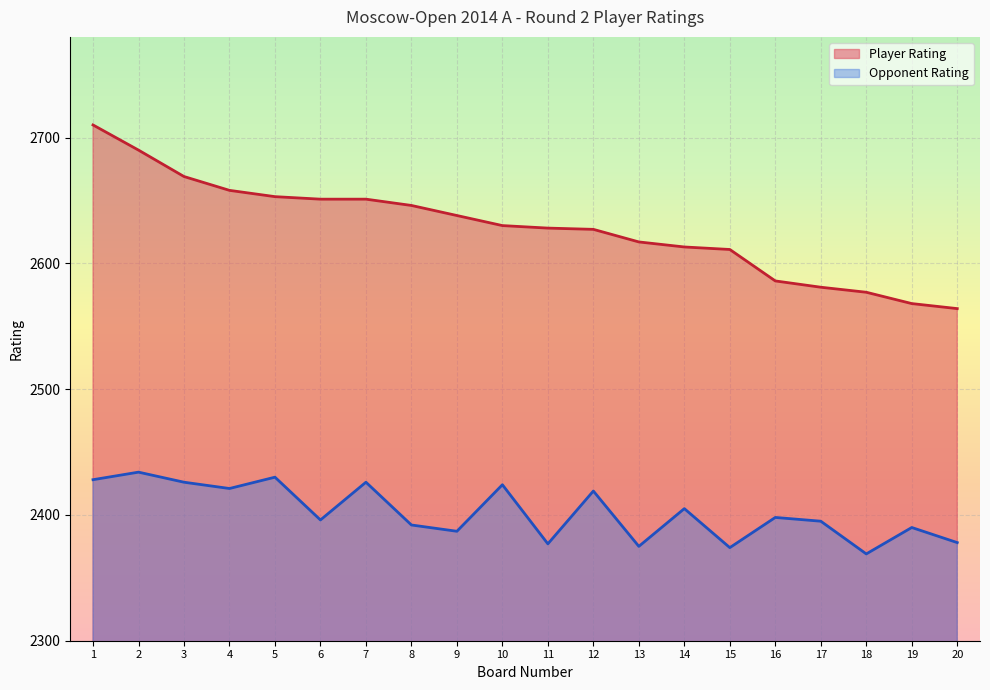

Does the chart display data point markers on the line(s)?

No